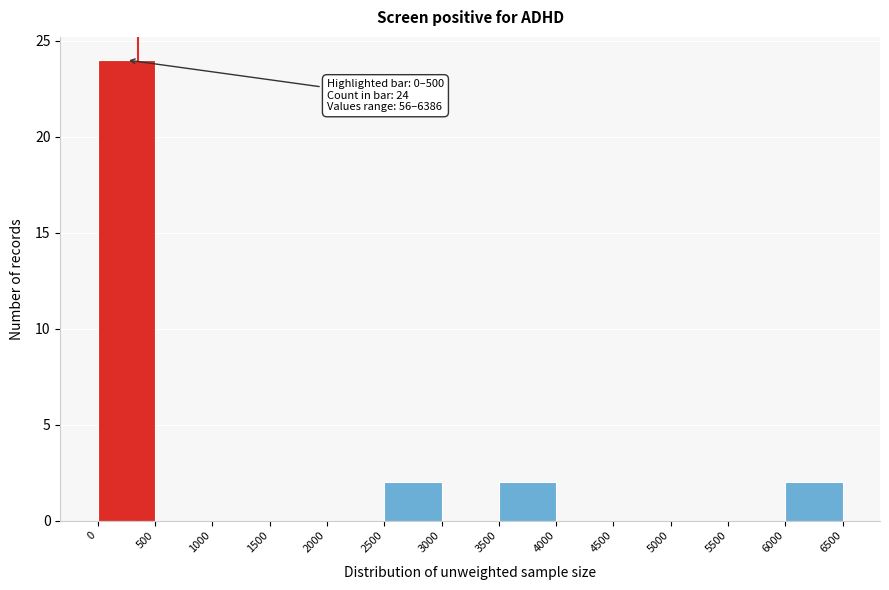

Over which range of the x-axis is the bar tallest?

0 to 500